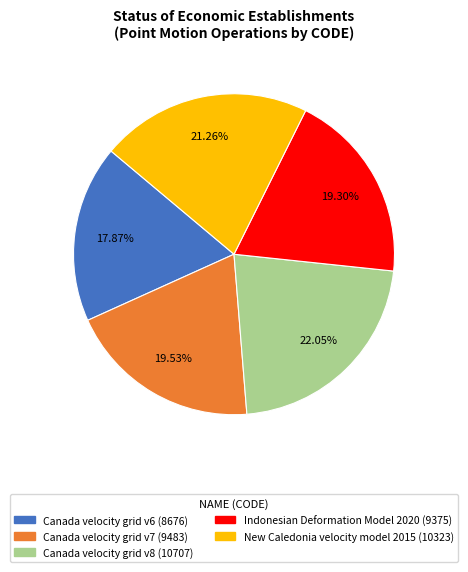

Is it true that Canada velocity grid v7 is 14% of the pie?

False